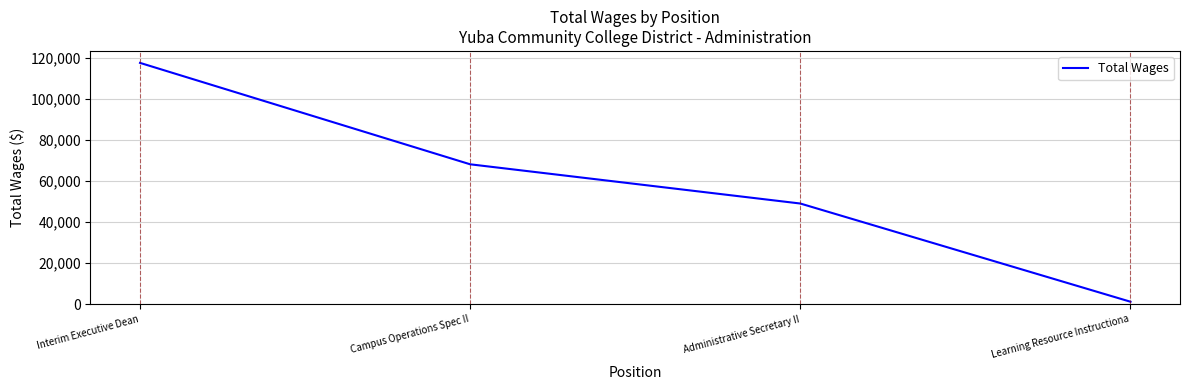

Rank the categories by value from highest to lowest.

Interim Executive Dean, Campus Operations Spec II, Administrative Secretary II, Learning Resource Instructiona